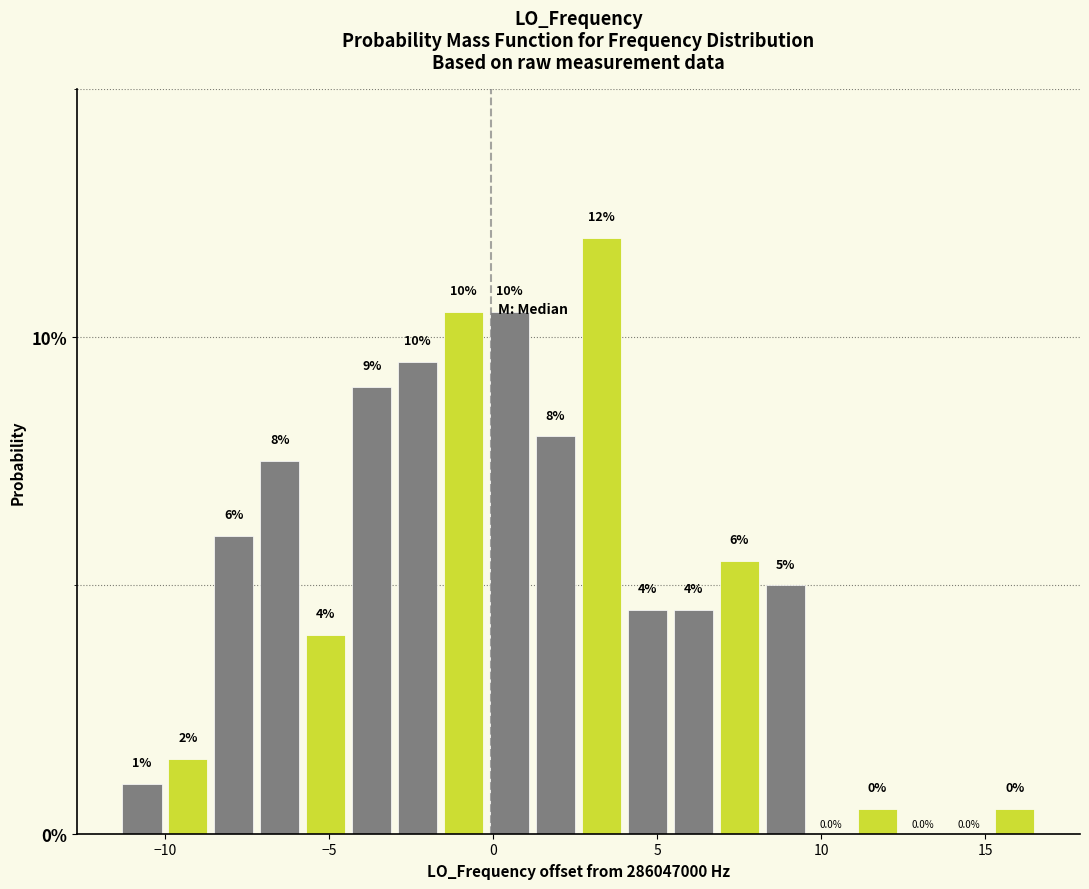

Around what value on the x-axis is the tallest bar? Give the approximate position of its centre, as read against the axis.

3.5